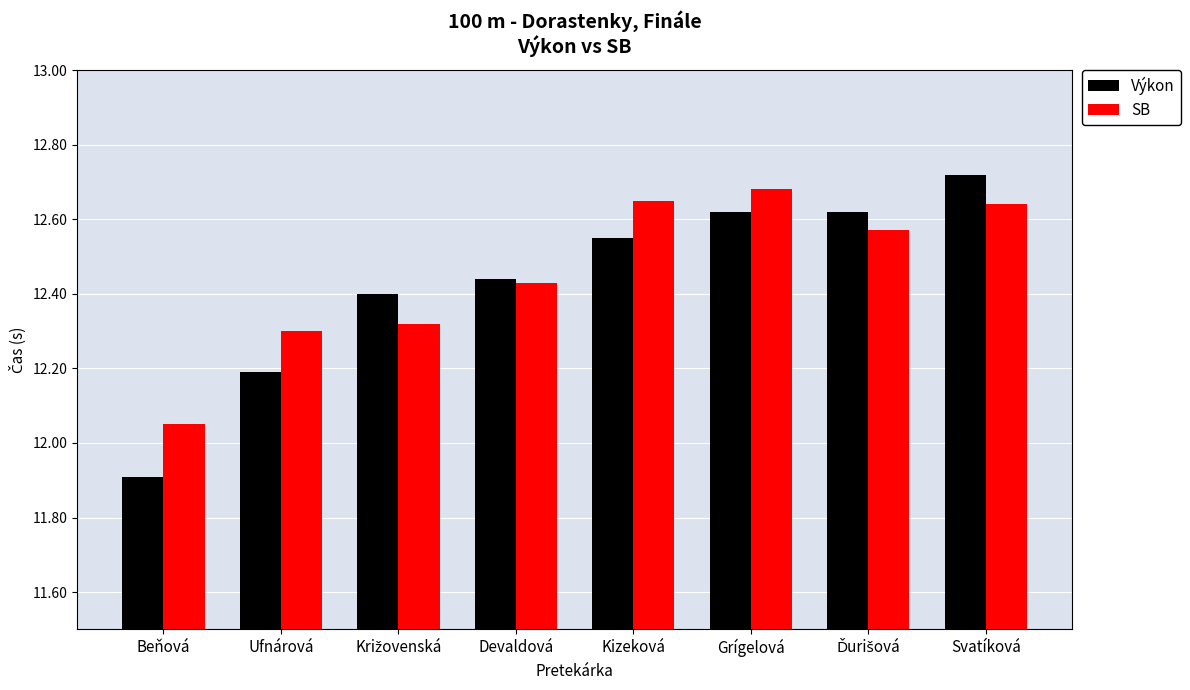

What is the minimum value shown in the chart?

11.9